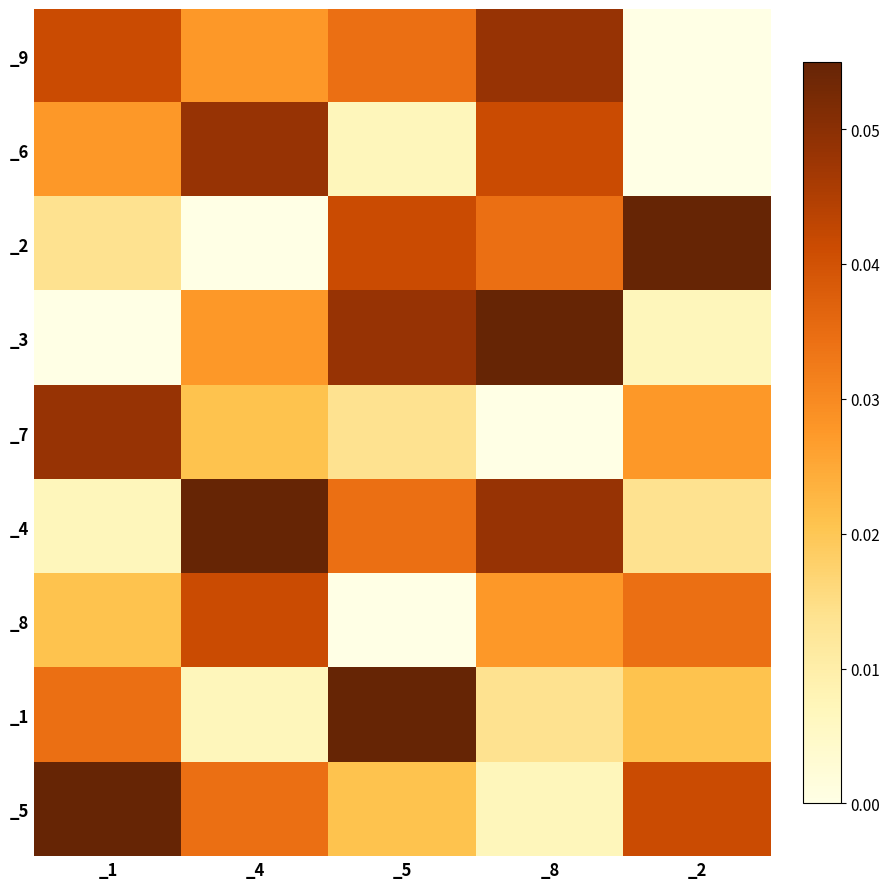

What is the sum of all _1 values?

0.1